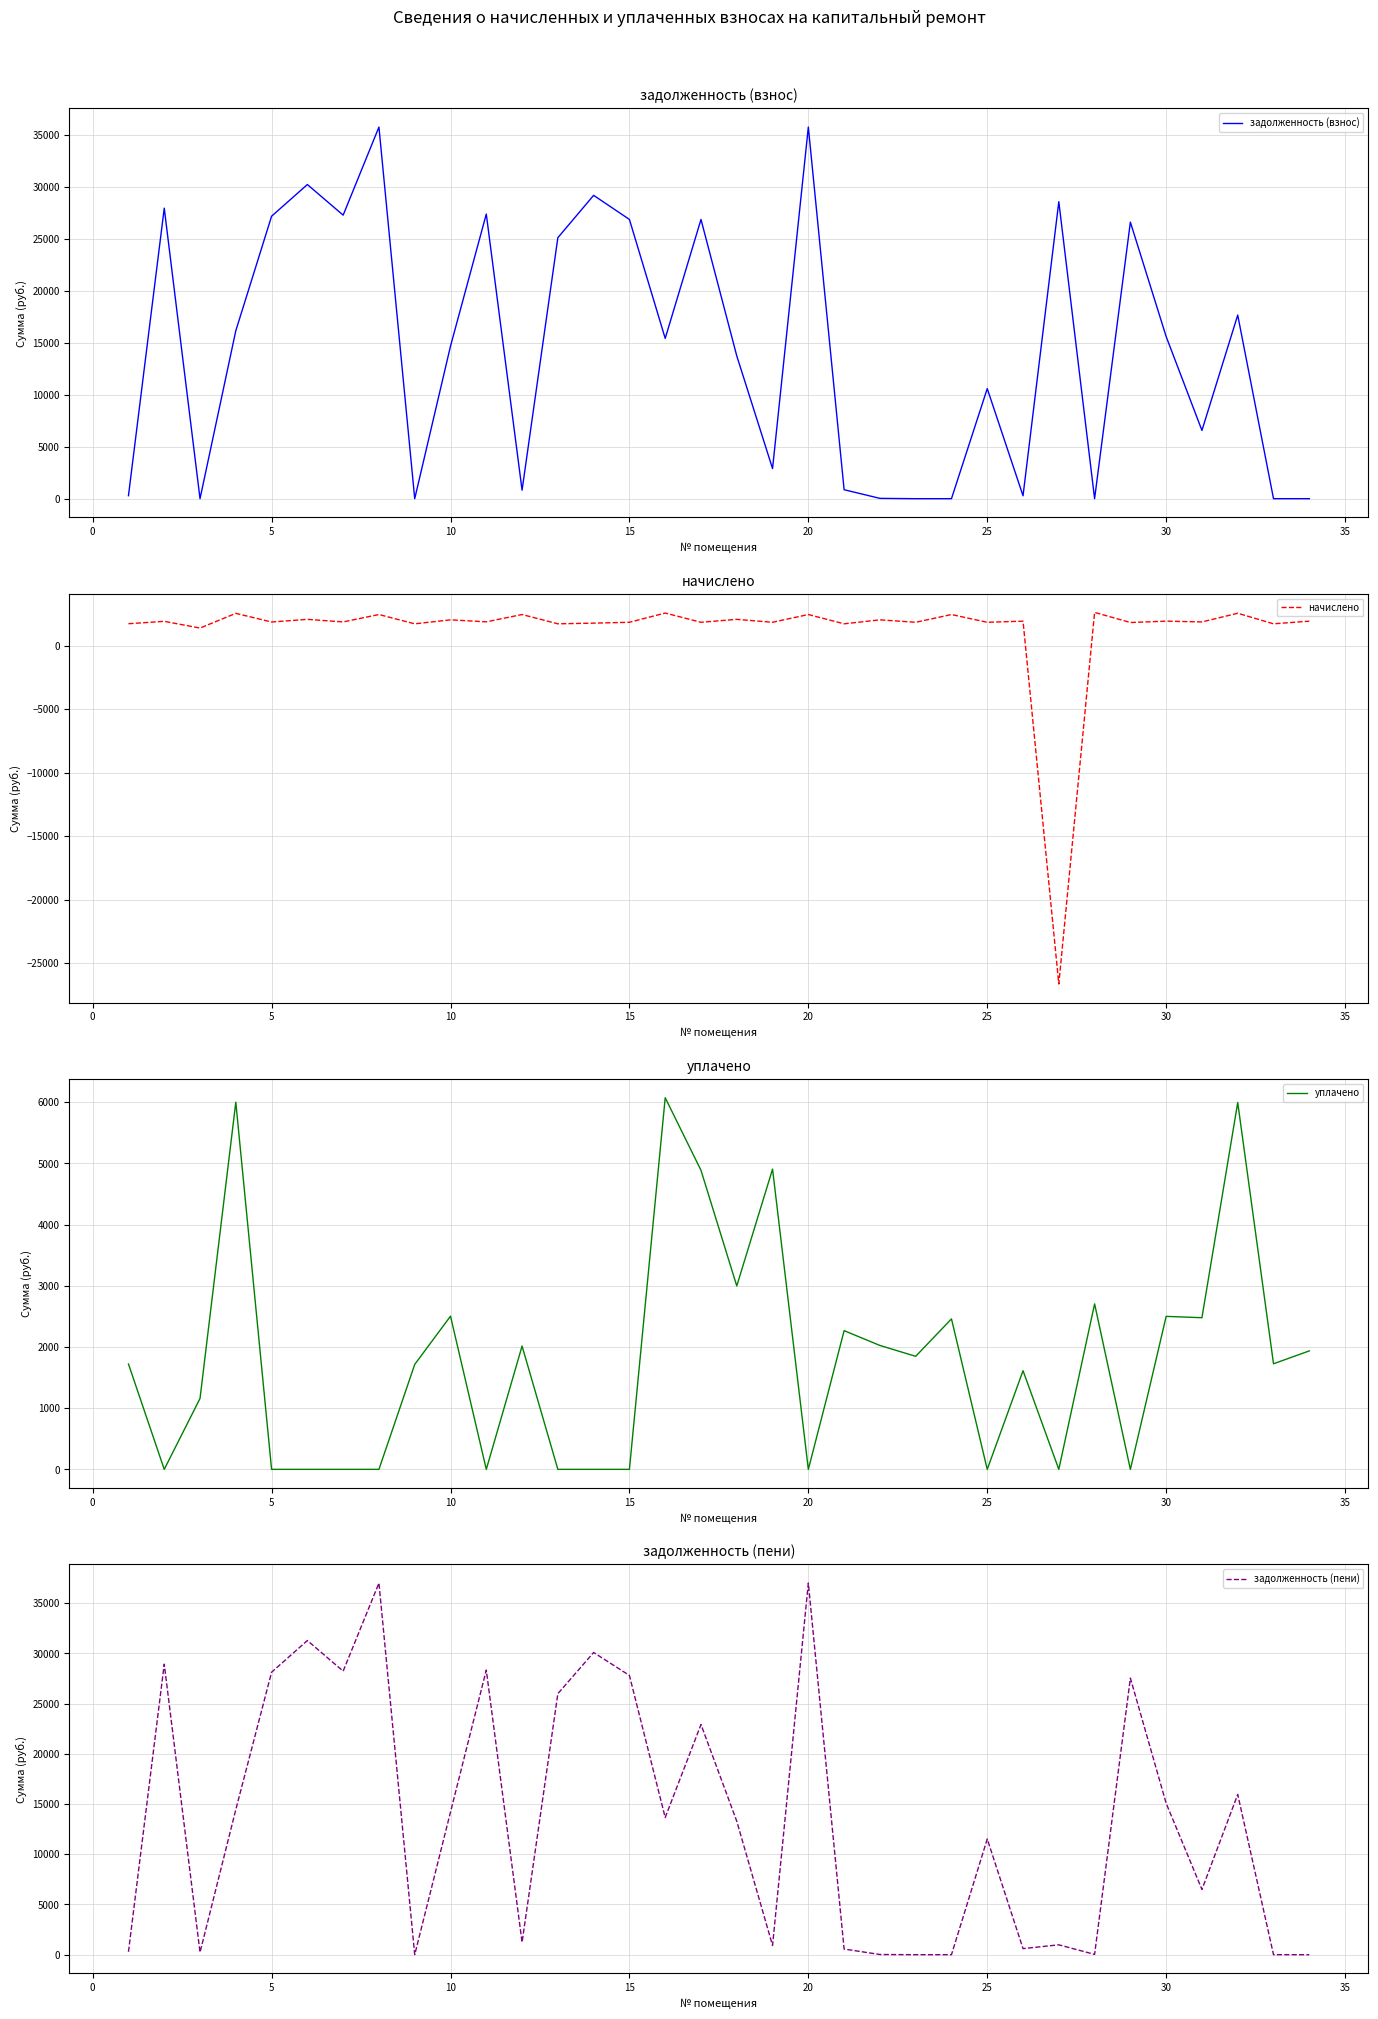

What is the lowest value of the начислено series?

-26630.2